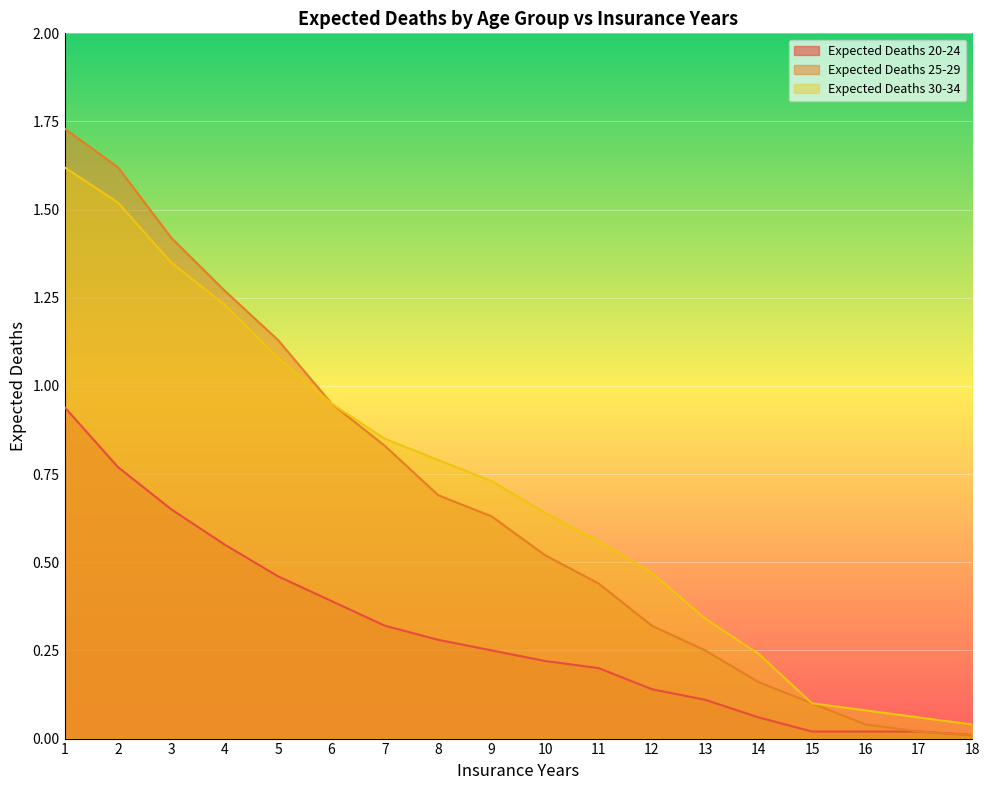

What is the maximum value shown in the chart?

1.7